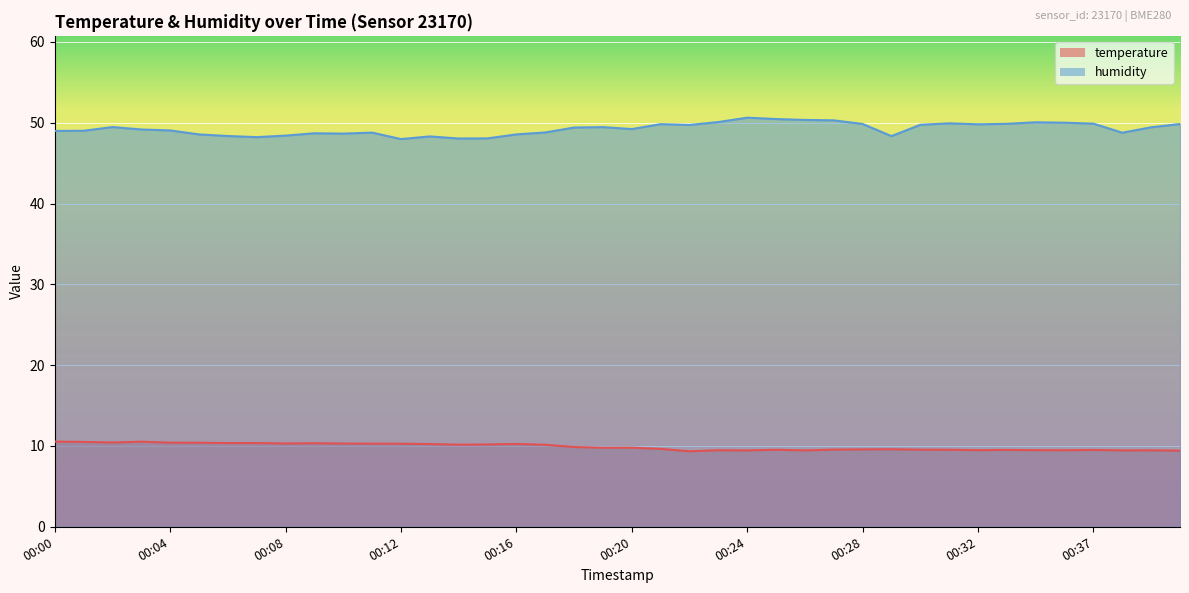

Reading right to left, what are all the values shown in this chart?

temperature: 00:40=9.4	00:39=9.5	00:38=9.4	00:37=9.5	00:36=9.5	00:34=9.5	00:33=9.5	00:32=9.5	00:31=9.5	00:30=9.5	00:29=9.6	00:28=9.6	00:27=9.6	00:26=9.4	00:25=9.5	00:24=9.4	00:23=9.5	00:22=9.3	00:21=9.6	00:20=9.8	00:19=9.8	00:18=9.9	00:17=10.2	00:16=10.2	00:15=10.2	00:14=10.2	00:13=10.2	00:12=10.3	00:11=10.3	00:10=10.3	00:09=10.3	00:08=10.3	00:07=10.4	00:06=10.4	00:05=10.4	00:04=10.4	00:03=10.5	00:02=10.4	00:01=10.5	00:00=10.5
humidity: 00:40=49.9	00:39=49.4	00:38=48.8	00:37=49.9	00:36=50.0	00:34=50.1	00:33=49.9	00:32=49.8	00:31=49.9	00:30=49.8	00:29=48.4	00:28=49.9	00:27=50.3	00:26=50.4	00:25=50.5	00:24=50.6	00:23=50.1	00:22=49.7	00:21=49.8	00:20=49.2	00:19=49.5	00:18=49.4	00:17=48.8	00:16=48.6	00:15=48.1	00:14=48.0	00:13=48.3	00:12=48.0	00:11=48.8	00:10=48.7	00:09=48.7	00:08=48.4	00:07=48.2	00:06=48.4	00:05=48.6	00:04=49.0	00:03=49.2	00:02=49.5	00:01=49.0	00:00=49.0